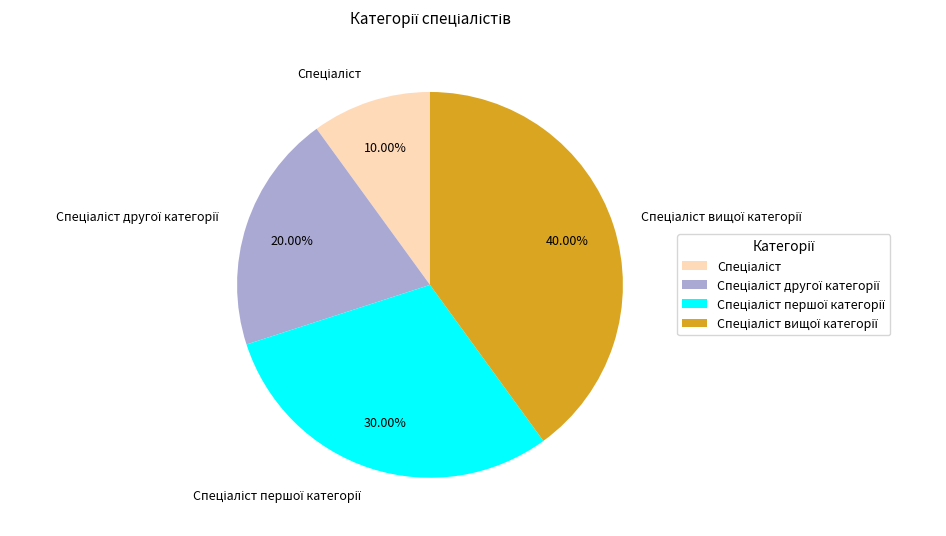

Is there a majority slice in this chart?

No